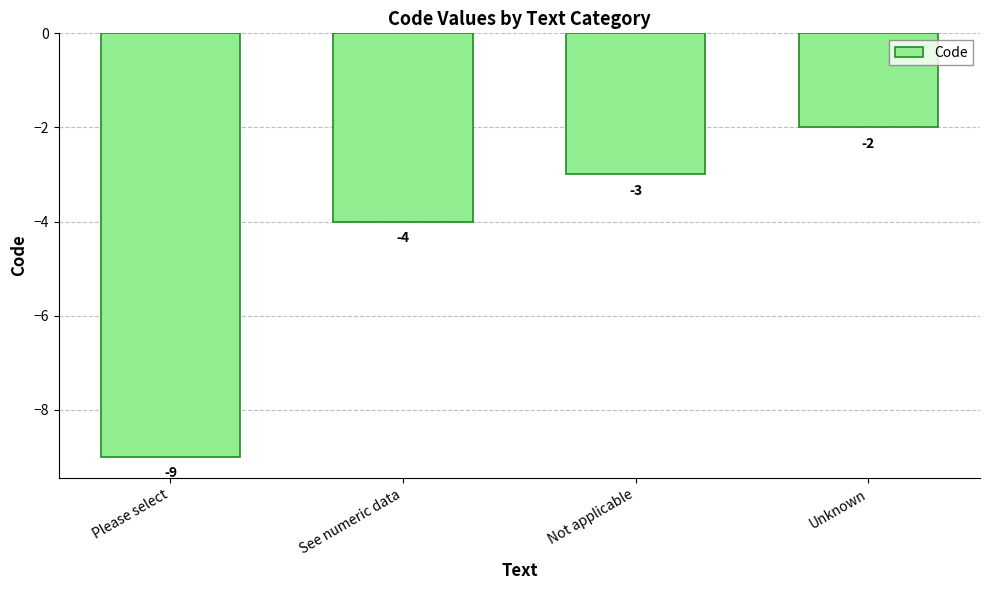

Reading right to left, what are all the values shown in this chart?

Unknown=-2	Not applicable=-3	See numeric data=-4	Please select=-9